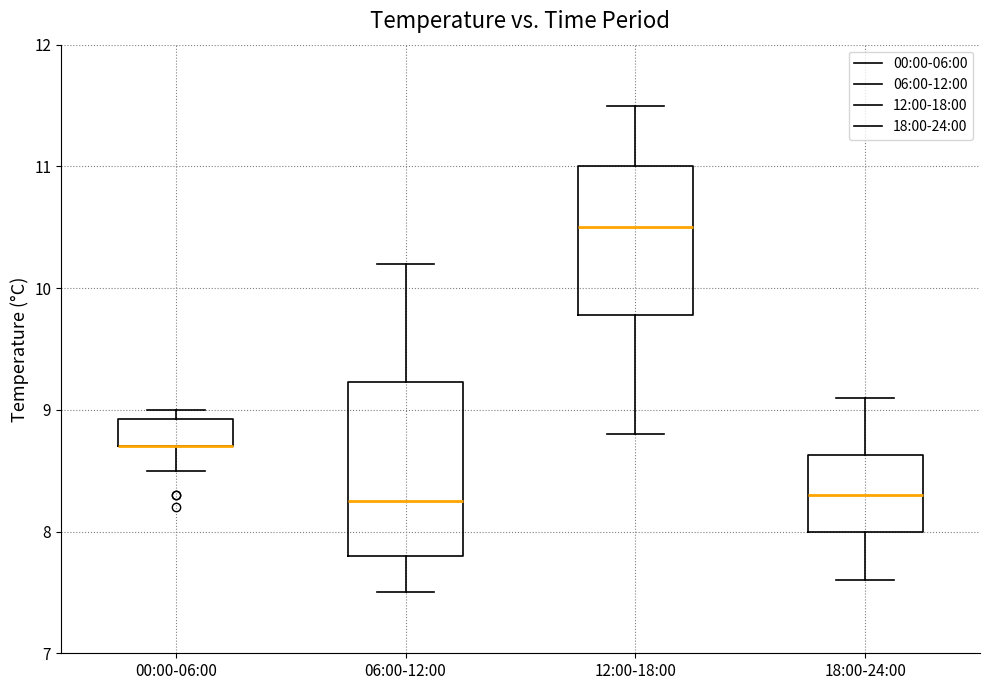

Which box is the tallest, from its lower edge to its upper edge?

06:00-12:00